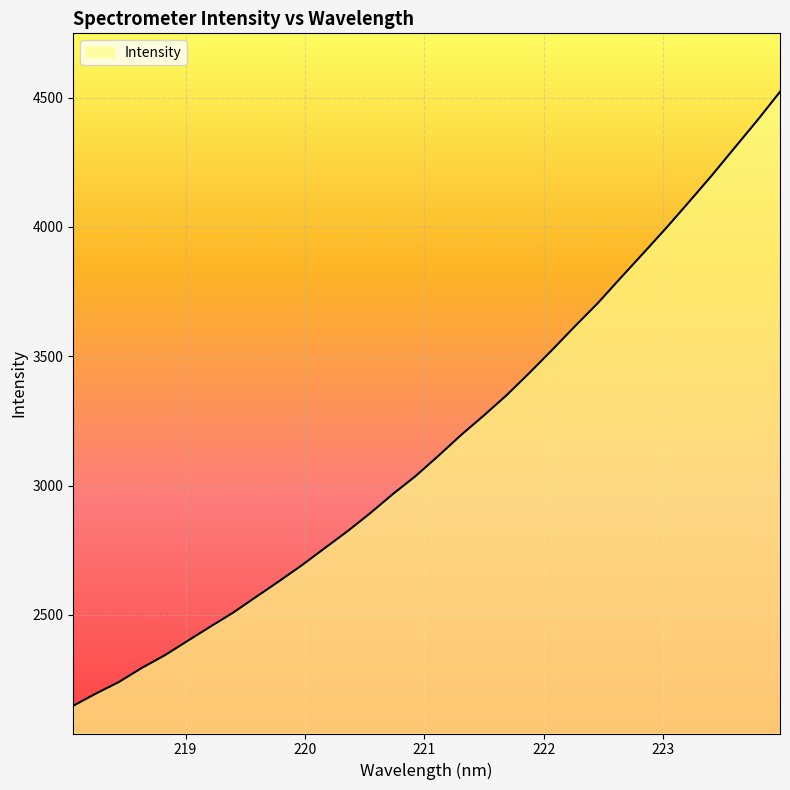

How many categories are shown in the chart?

32